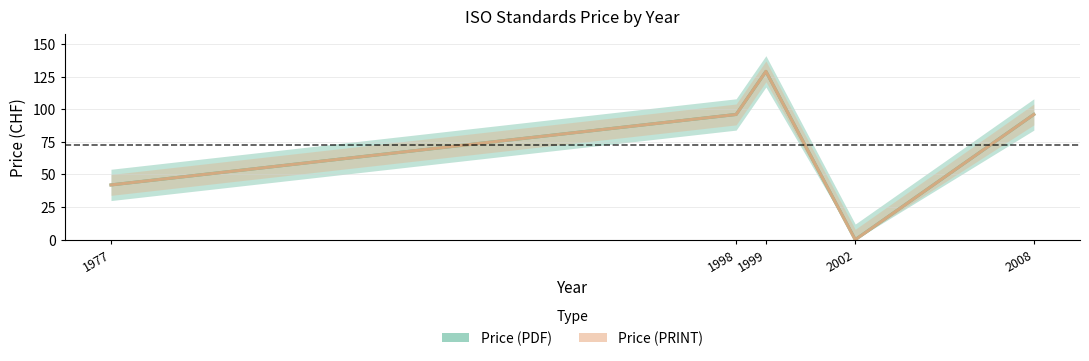

What is the sum of the Price (PDF) values at 2008 and 1977?

138